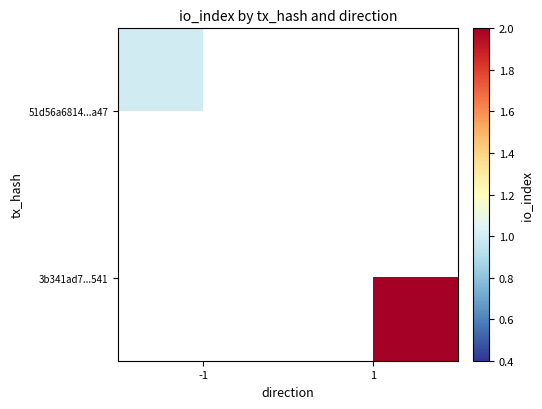

Read the 51d56a6814...a47 value at -1.

1.0